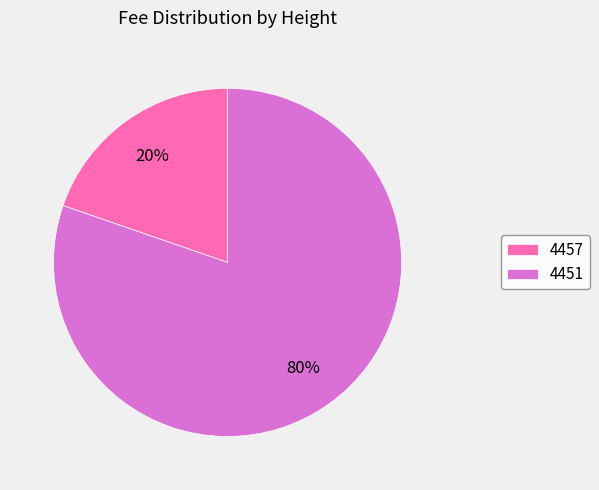

What is the majority slice?

4451